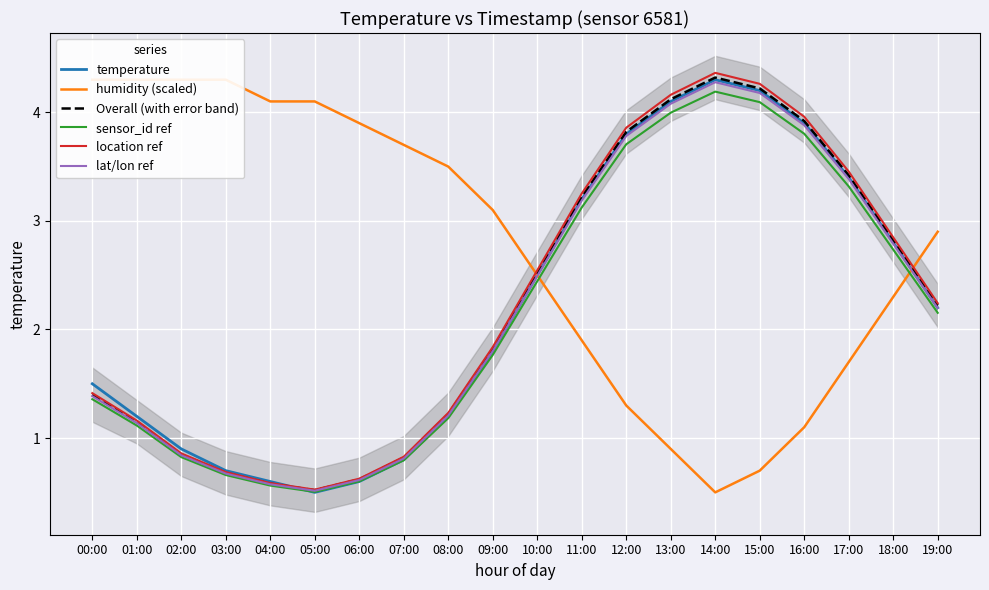

How many lines are shown in the chart?

6